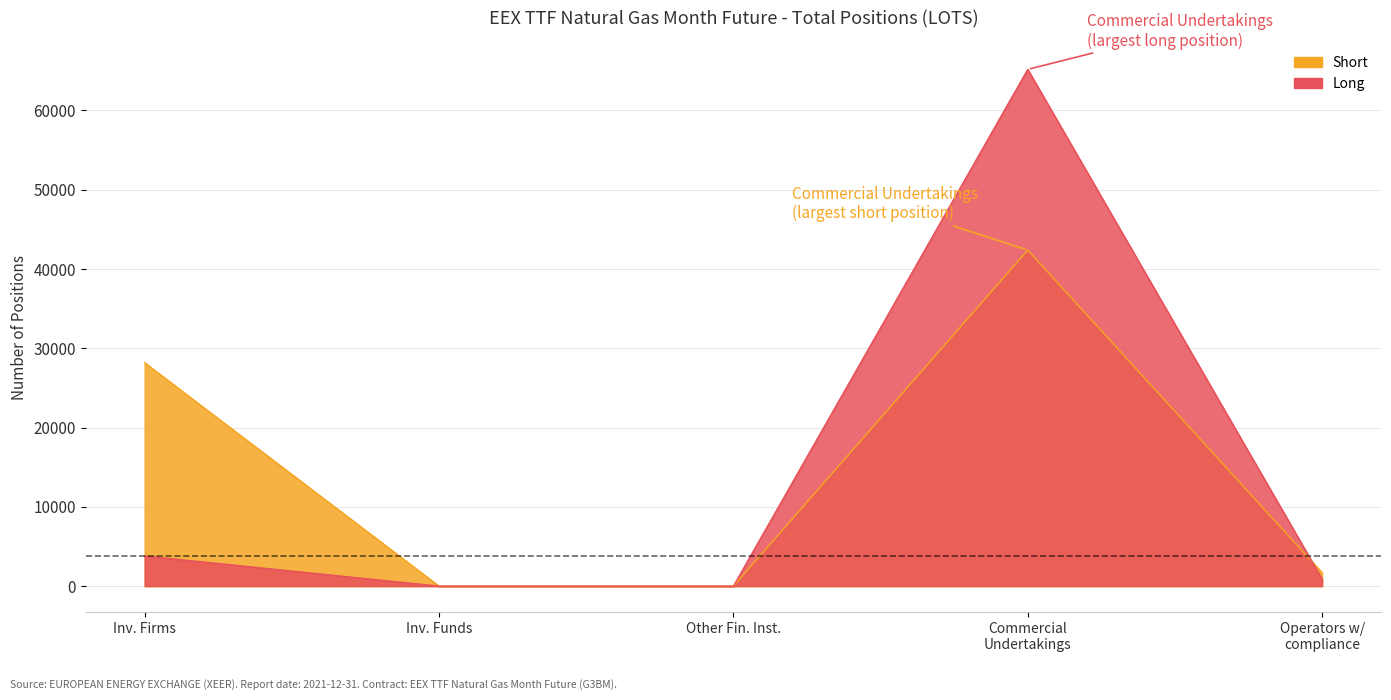

At how many categories does at least one series exceed 4585?

2